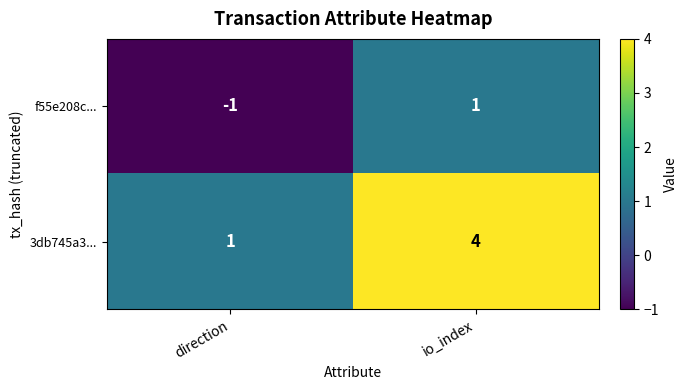

How many categories are shown in the chart?

2